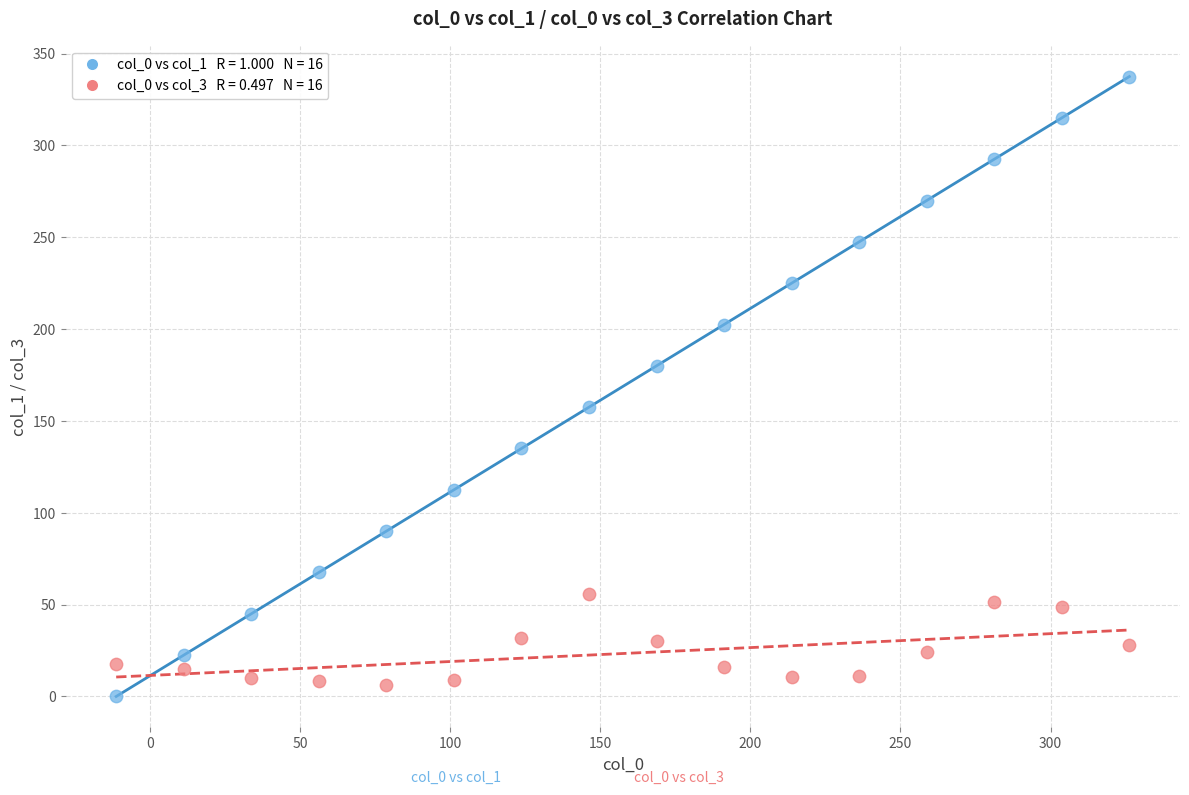

Across all data points, what is the range of Y values (max minus min)?

337.5